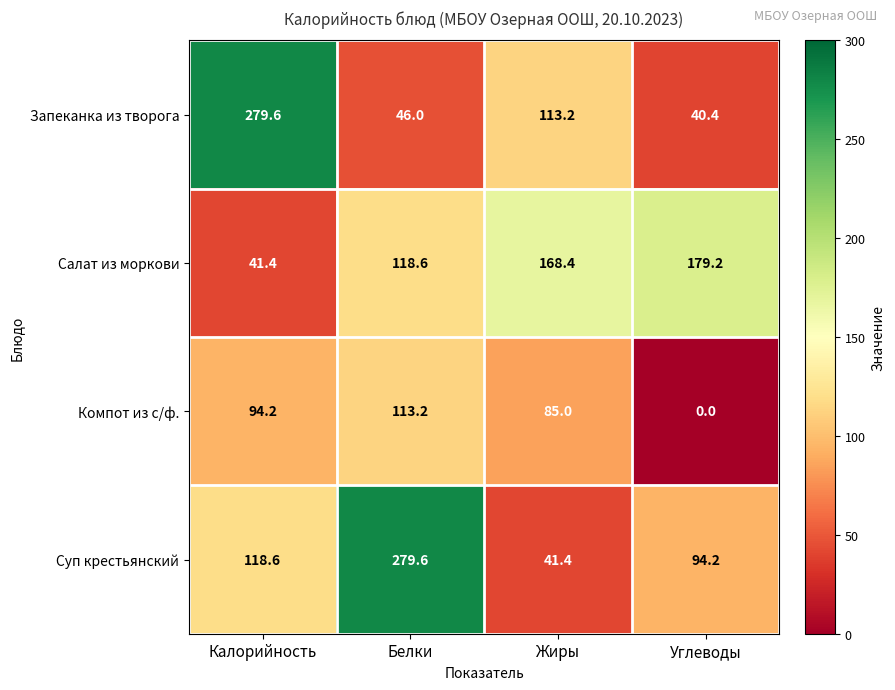

What is the difference between the second highest and minimum values in the Запеканка из творога series?

72.8